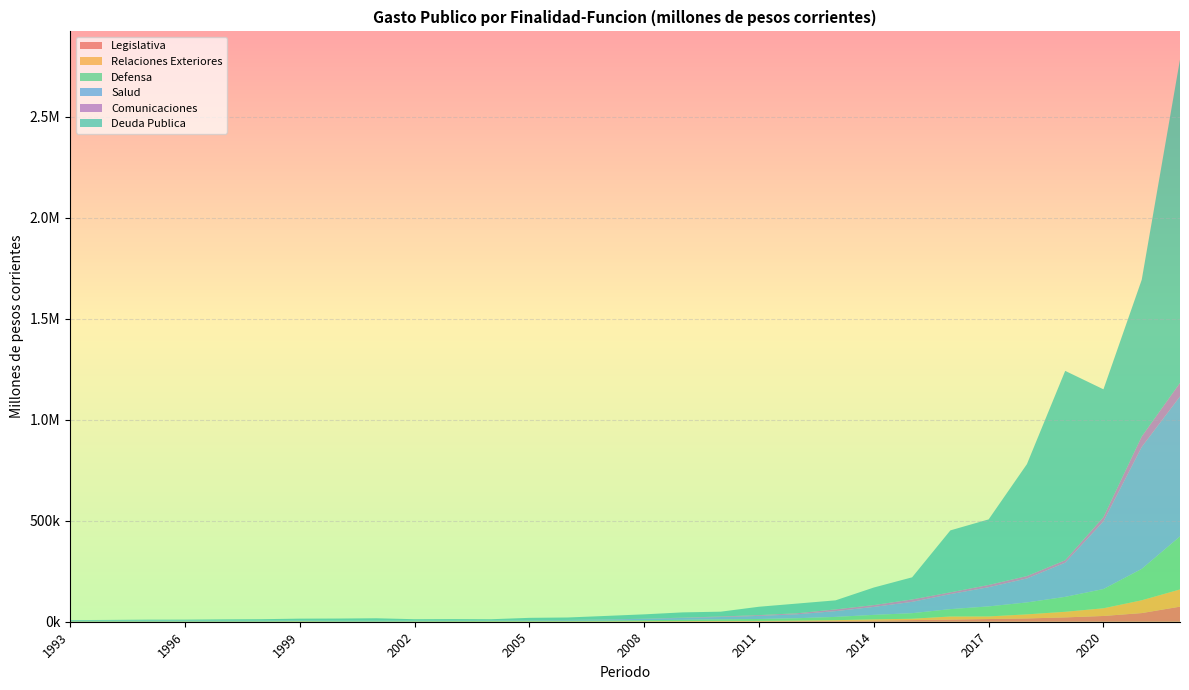

Reading left to right, list all the values displayed in this chart.

Legislativa: 315.9	387.6	364.9	384.3	374.6	380.0	407.4	401.9	360.1	332.9	387.2	375.3	445.0	536.7	623.2	828.2	1069.3	1440.6	2040.8	3020.2	4104.5	5749.7	8222.9	10584.6	13342.5	16291.1	21499.0	28535.6	42874.8	74668.6
Relaciones Exteriores: 437.8	480.4	376.4	326.2	325.5	309.7	1052.3	263.2	232.5	496.1	622.9	818.0	770.4	1013.2	1205.3	1747.3	2193.6	2696.5	2068.6	2687.5	3627.6	5885.6	6550.7	15323.5	12910.0	20227.8	27784.4	38048.9	63357.8	85188.8
Defensa: 2005.9	2011.1	1987.1	1982.1	1975.9	1970.0	2032.5	1891.0	1853.4	2013.8	2301.4	2581.5	2944.8	3415.3	4141.1	5006.0	6209.9	7684.0	9473.0	11727.8	16222.2	22419.2	27531.9	36562.2	49675.0	59088.3	73831.3	95227.6	155422.9	262472.1
Salud: 2475.6	2826.5	3238.0	3501.1	3196.1	3066.0	3109.0	3021.7	2868.6	2963.4	2499.6	2624.1	2830.7	3572.4	5074.1	6724.4	9375.3	11477.1	15273.7	19602.3	28576.5	39353.1	56085.7	74310.7	95000.2	118727.6	169323.7	335214.6	603730.2	693034.6
Comunicaciones: 155.3	94.7	79.7	72.6	99.2	138.7	96.8	57.0	93.0	76.0	111.8	143.0	208.2	327.7	412.6	587.4	1315.7	2696.9	3923.4	4936.1	8553.4	8975.4	11853.8	8668.3	11114.1	11718.6	11818.7	20950.0	51744.5	67155.9
Deuda Publica: 2605.7	3218.6	4249.4	4170.5	5831.8	6770.8	8587.6	10142.1	11739.5	6650.8	7168.0	5888.1	12050.0	12158.7	17253.3	21669.9	26102.5	23768.6	41469.7	48006.8	44798.1	87016.4	109612.7	306815.1	324657.4	554166.5	937794.4	632691.8	776016.3	1601110.8